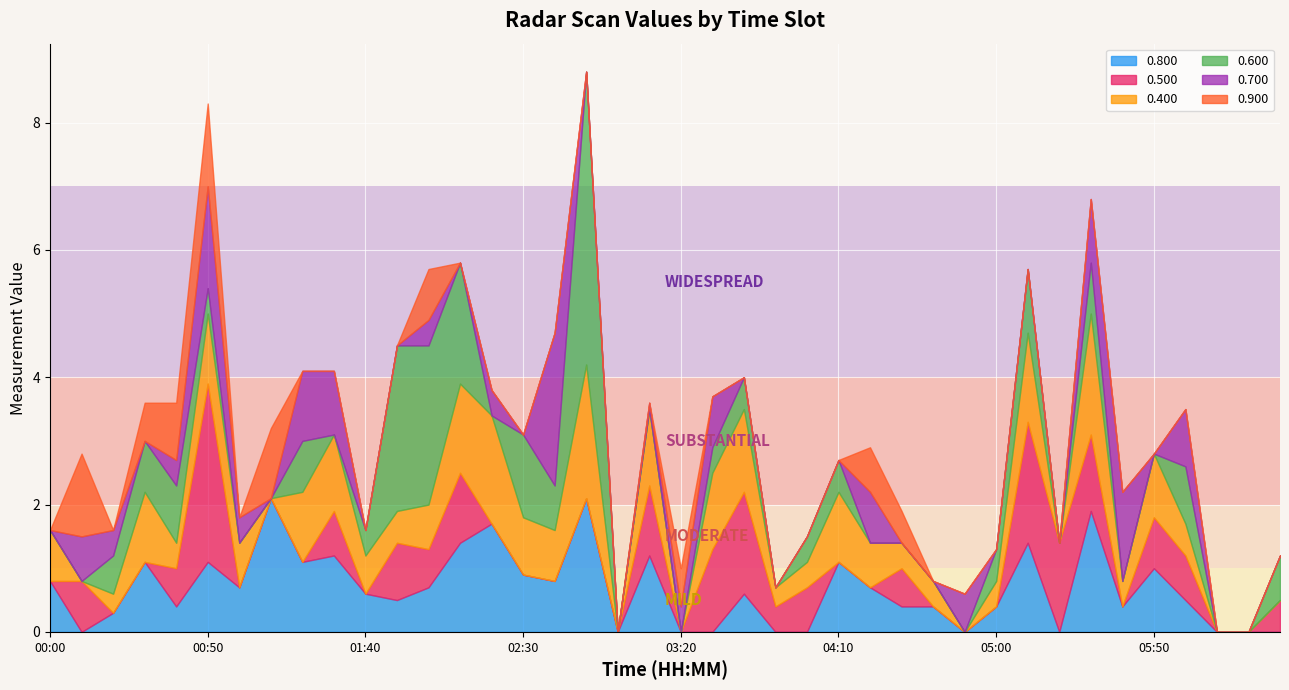

True or false: 0.500 and 0.900 cross at least once.

True